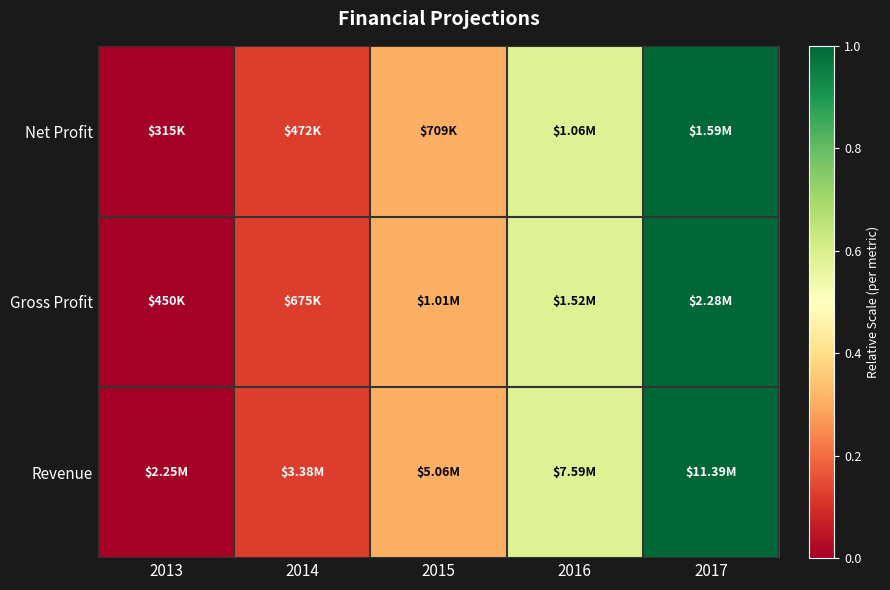

Reading left to right, transcribe all the data shown in this chart.

Net Profit: 2013=0.0	2014=0.1	2015=0.3	2016=0.6	2017=1.0
Gross Profit: 2013=0.0	2014=0.1	2015=0.3	2016=0.6	2017=1.0
Revenue: 2013=0.0	2014=0.1	2015=0.3	2016=0.6	2017=1.0